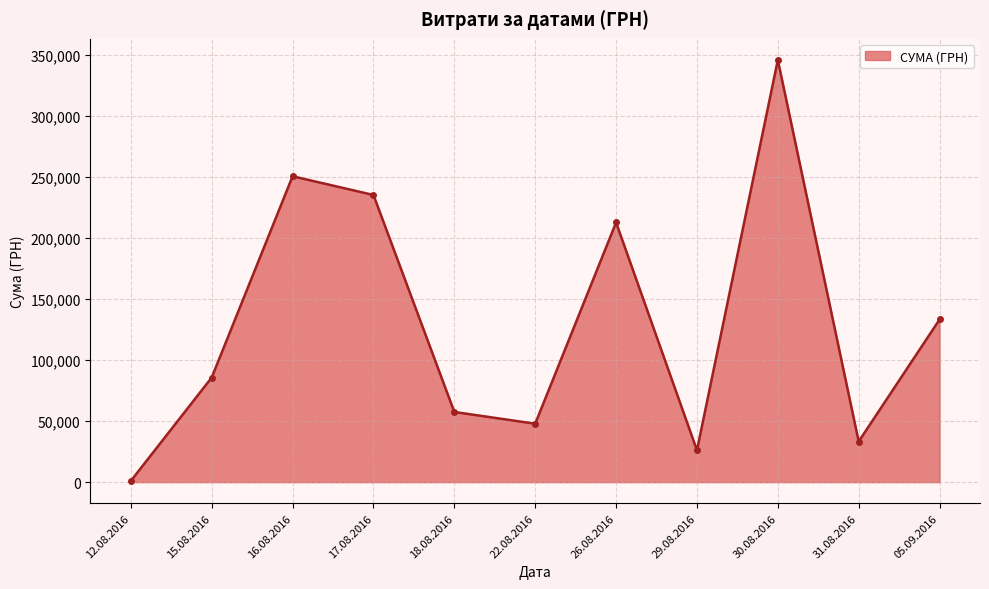

What is the sum of the values at 30.08.2016 and 05.09.2016?

478855.9